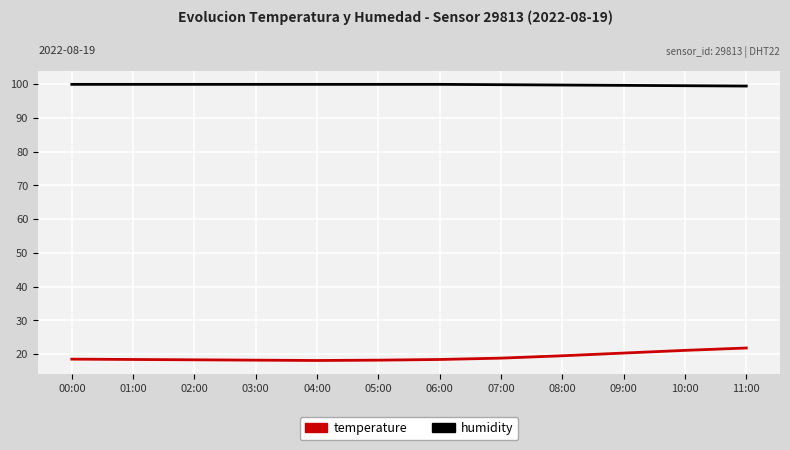

Rank the series at 10:00 from highest to lowest value.

humidity, temperature